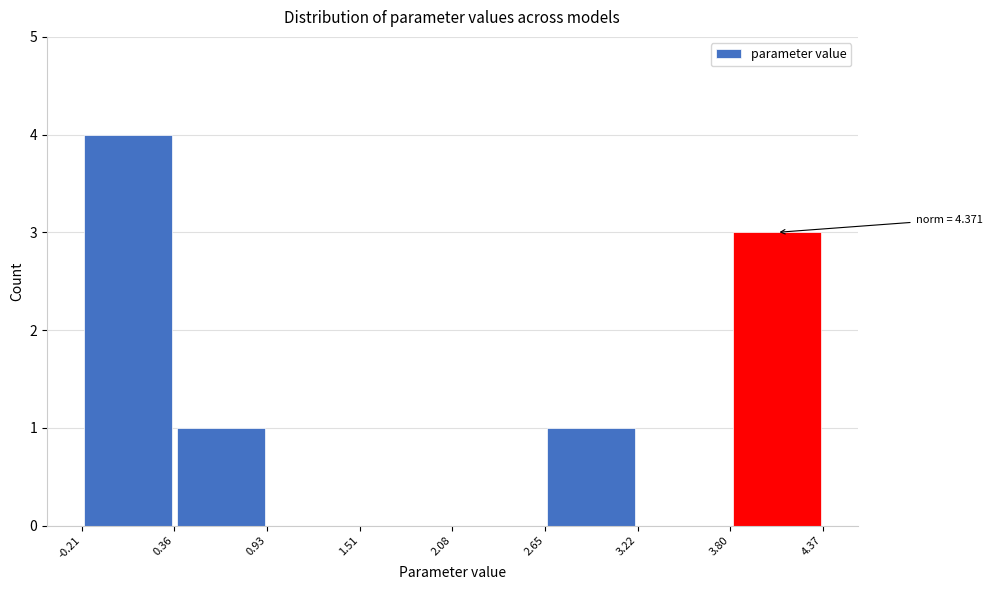

Over which range of the x-axis is the bar tallest?

-0.21 to 0.36